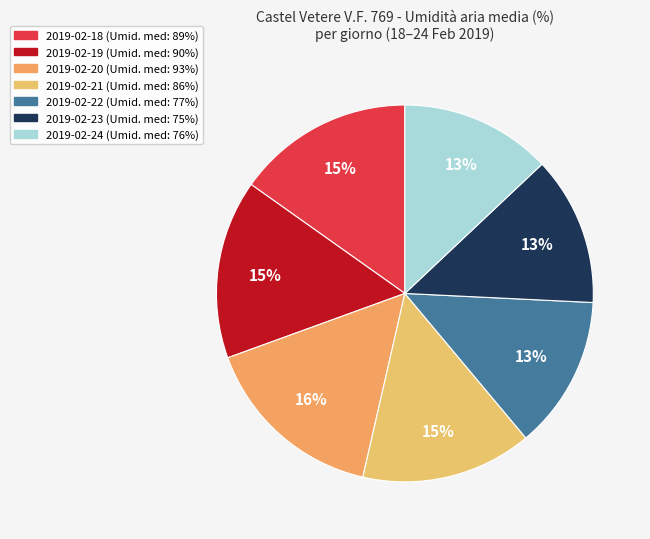

To the nearest percent, what is the combined percentage of 2019-02-21 and 2019-02-24?

28%